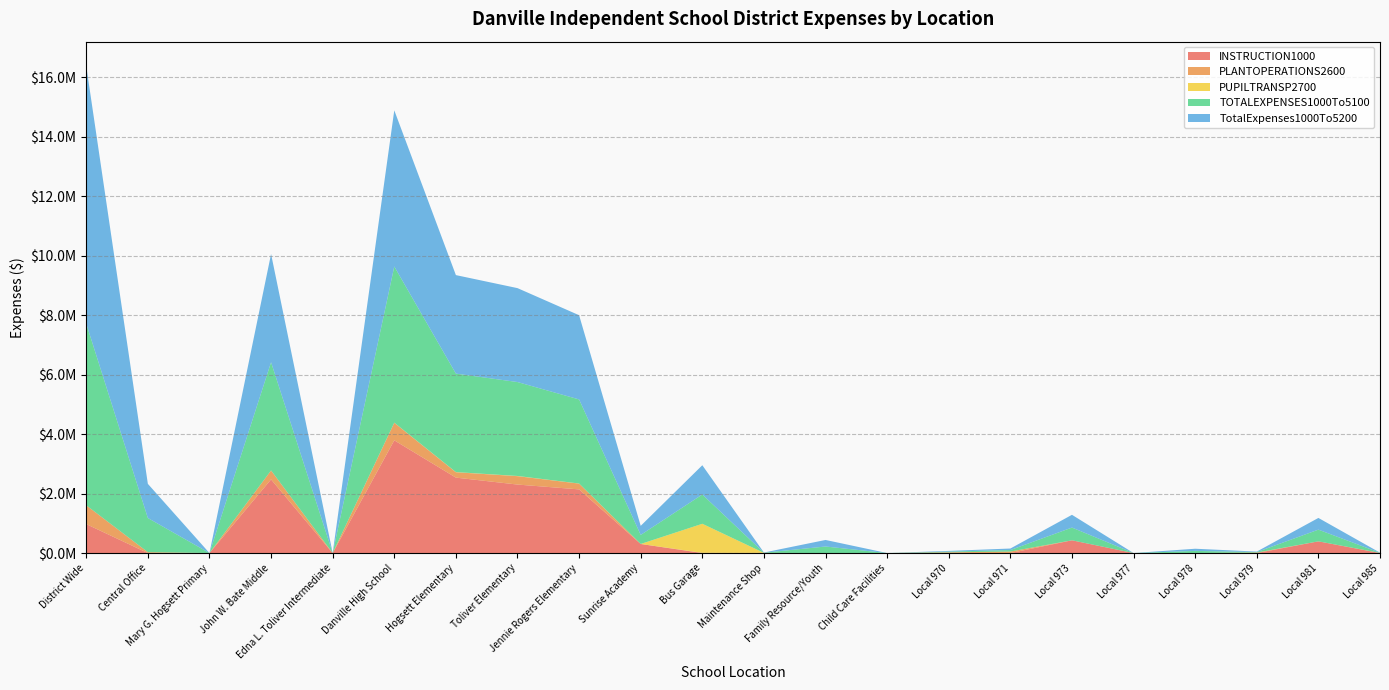

Reading left to right, list all the values displayed in this chart.

INSTRUCTION1000: 973927.4	0.0	0.0	2476278.9	0.0	3791008.4	2536869.4	2303597.7	2140802.1	305111.1	0.0	0.0	0.0	0.0	0.0	0.0	428681.8	0.0	0.0	0.0	393681.4	0.0
PLANTOPERATIONS2600: 631399.5	29853.4	0.0	300735.4	0.0	590766.1	181200.0	282246.5	194629.8	0.0	8583.5	5853.6	0.0	0.0	24126.7	50719.5	0.0	0.0	0.0	16515.9	0.0	4580.6
PUPILTRANSP2700: 361.4	0.0	0.0	826.1	0.0	3331.9	4363.3	6497.5	2740.0	0.0	975843.1	0.0	0.0	0.0	0.0	0.0	0.0	0.0	0.0	0.0	0.0	0.0
TOTALEXPENSES1000To5100: 6110134.3	1148686.1	0.0	3639544.2	0.0	5250977.2	3312200.4	3158315.0	2828010.3	305111.1	984426.6	5853.6	220139.8	0.0	24126.7	50719.5	428681.8	0.0	72578.4	16515.9	393681.4	4580.6
TotalExpenses1000To5200: 8662050.3	1148686.1	0.0	3639544.2	0.0	5250977.2	3312200.4	3158315.0	2831633.7	305111.1	984426.6	5853.6	220139.8	0.0	24126.7	50719.5	428681.8	0.0	72578.4	16515.9	393681.4	4580.6